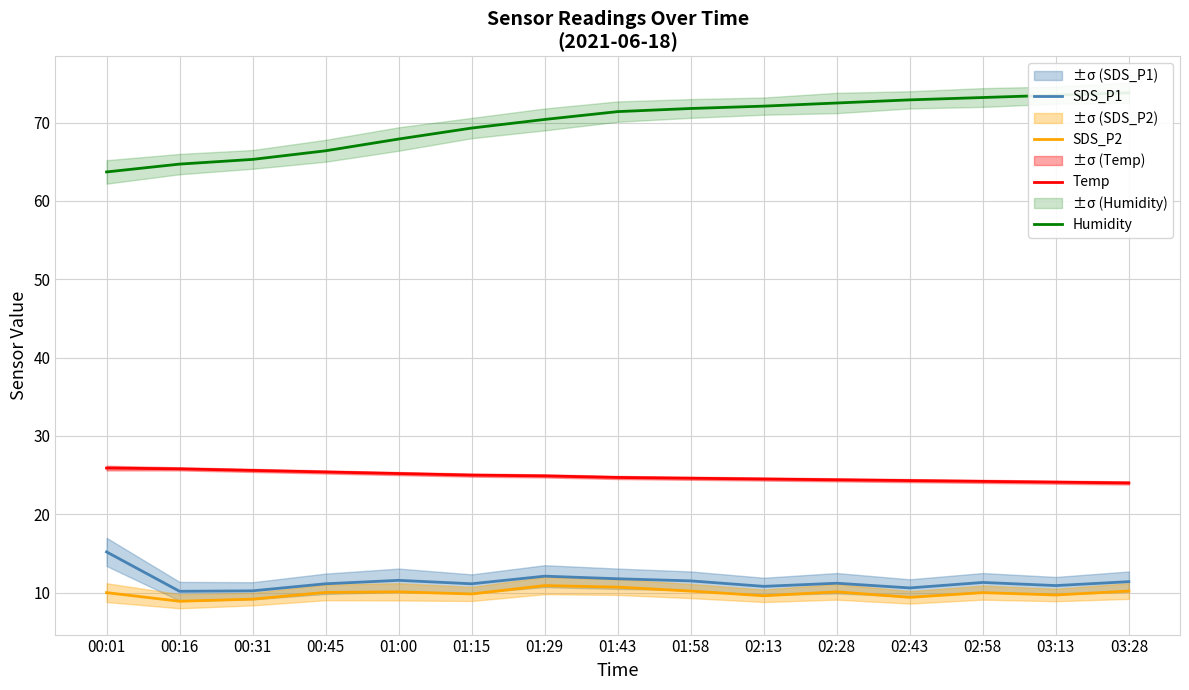

True or false: SDS_P1 has a value of 20.1 at 01:43.

False